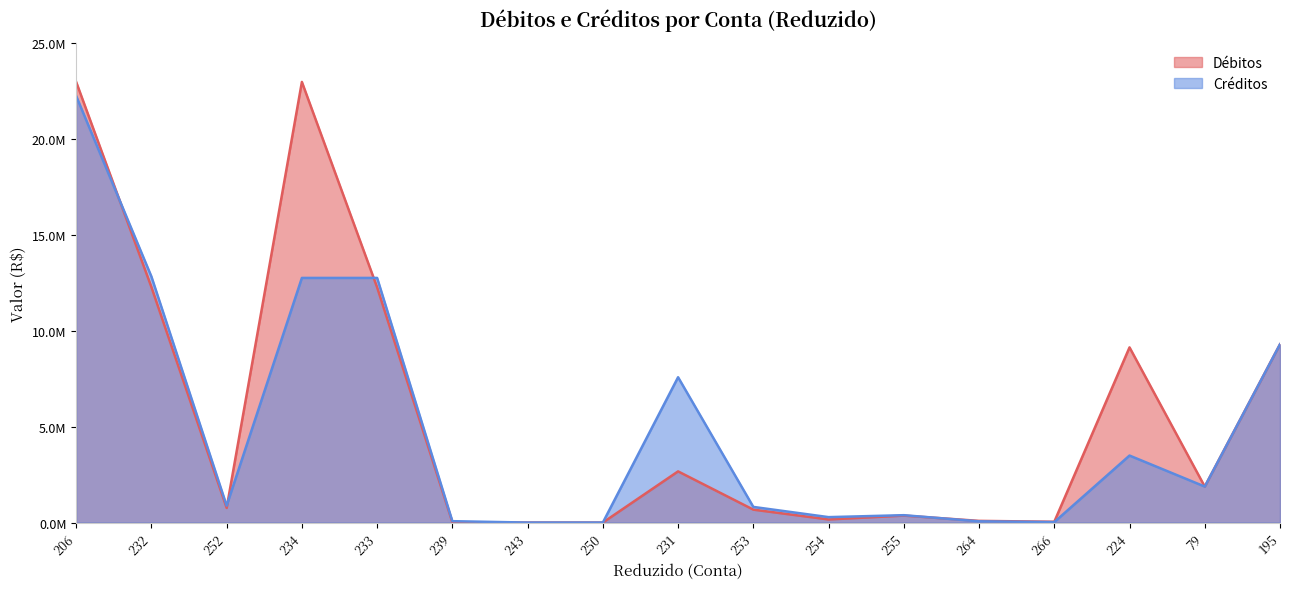

Between which two adjacent categories do Débitos and Créditos first intersect?

206 and 232